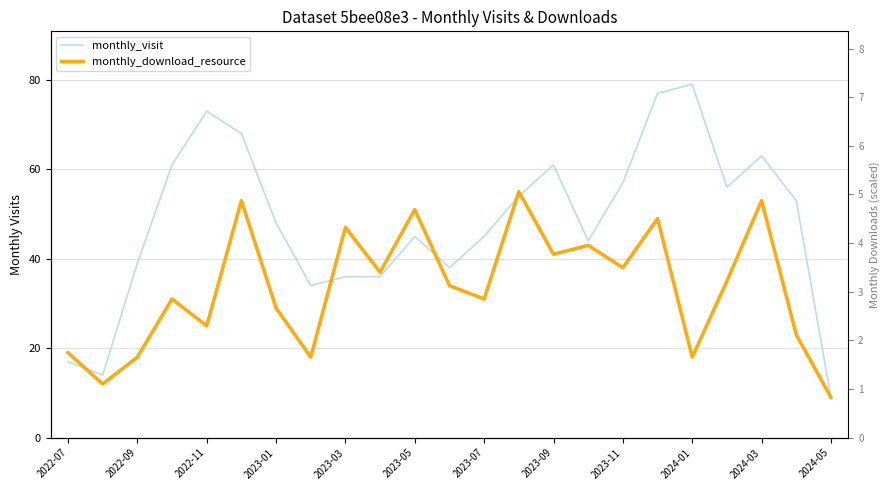

Between 2023-05 and 19, which series saw the biggest shift?

monthly_download_resource